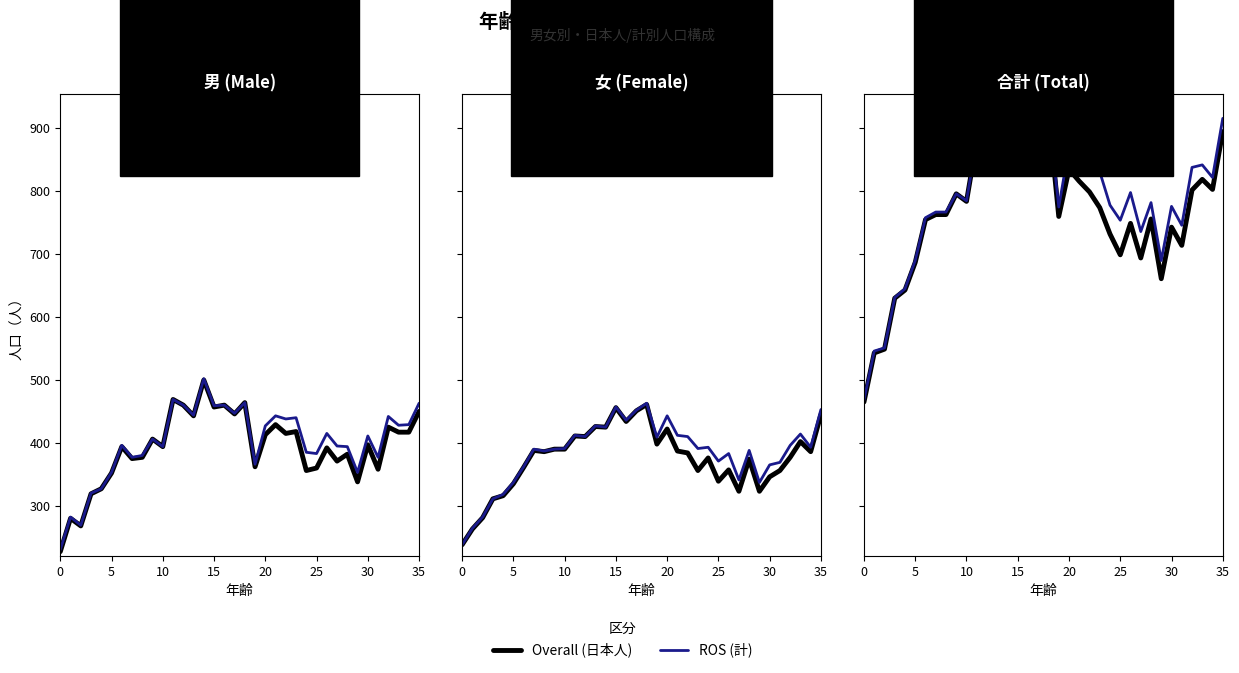

How many lines are shown in the chart?

2